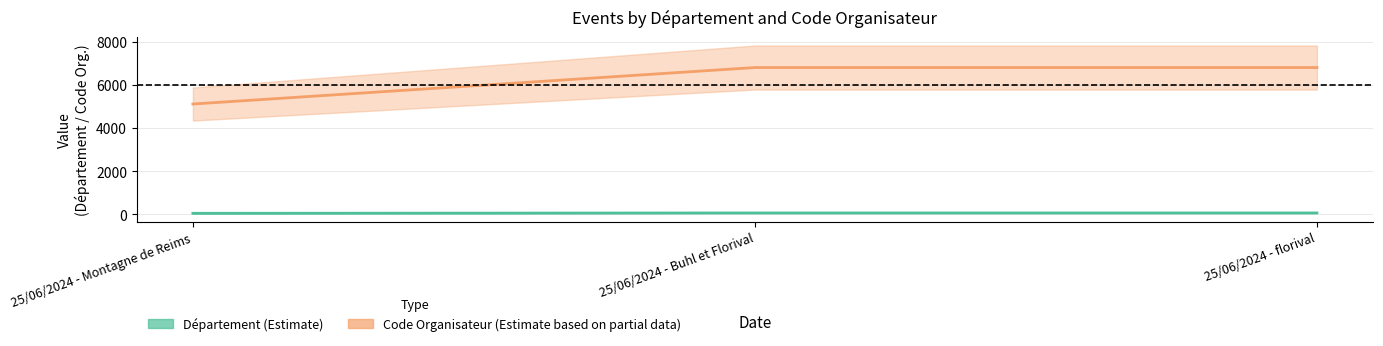

What is the label of the 1st point from the right?

25/06/2024 - florival